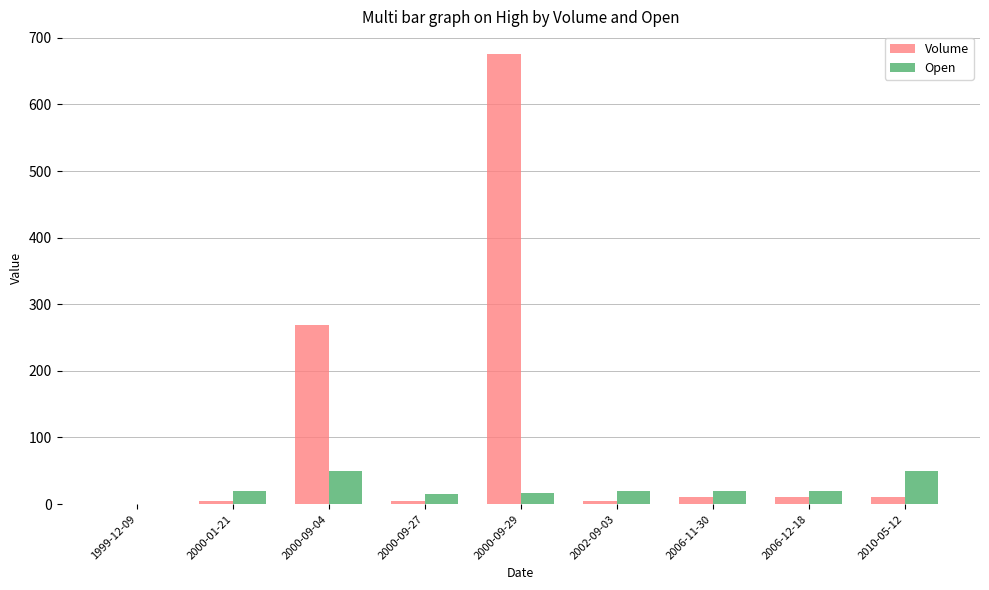

What is the difference between the Open values at 2010-05-12 and 2002-09-03?

30